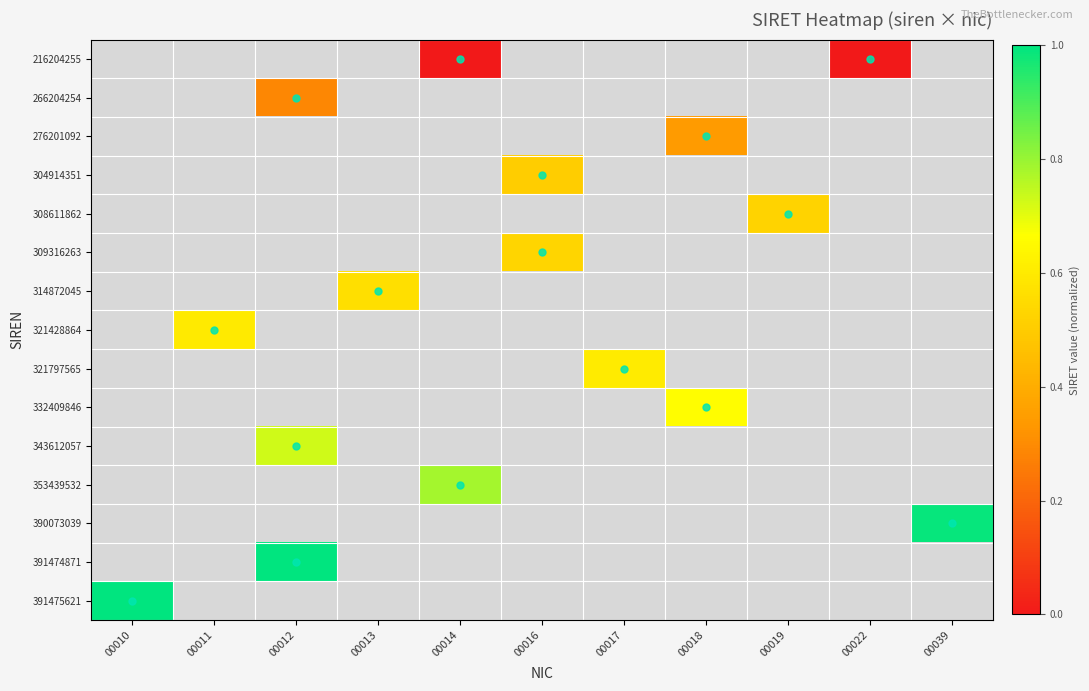

Which has a higher value, 00012 or 00039?

00039